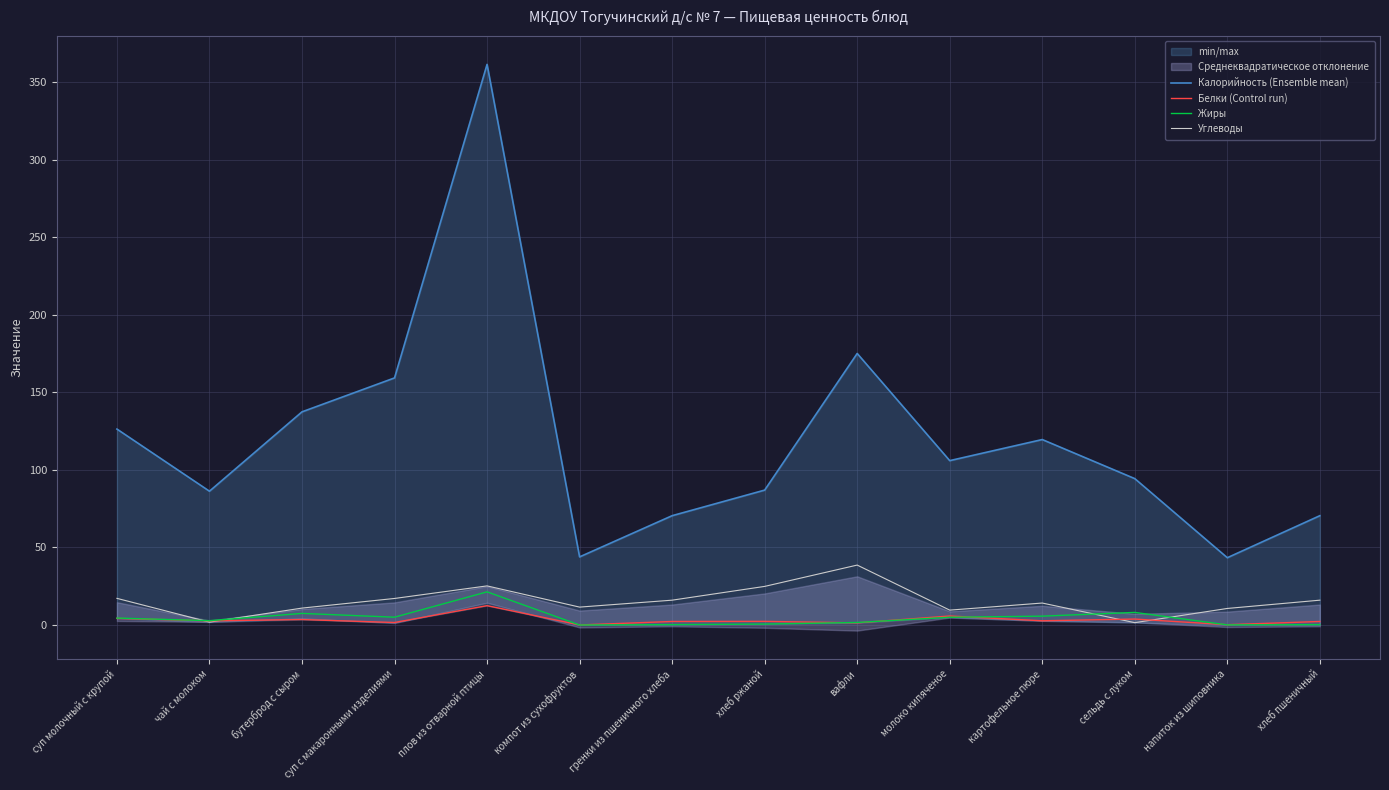

What is the difference between the maximum and minimum values in the Белки (Control run) series?

12.4